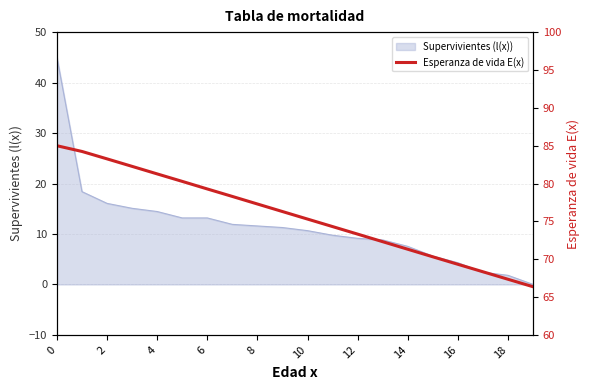

True or false: Supervivientes (l(x)) has a value of 11.6 at 8.

True